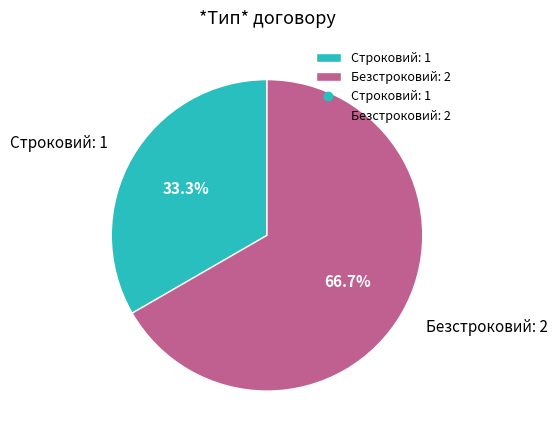

To the nearest percent, what is the average slice percentage?

50%